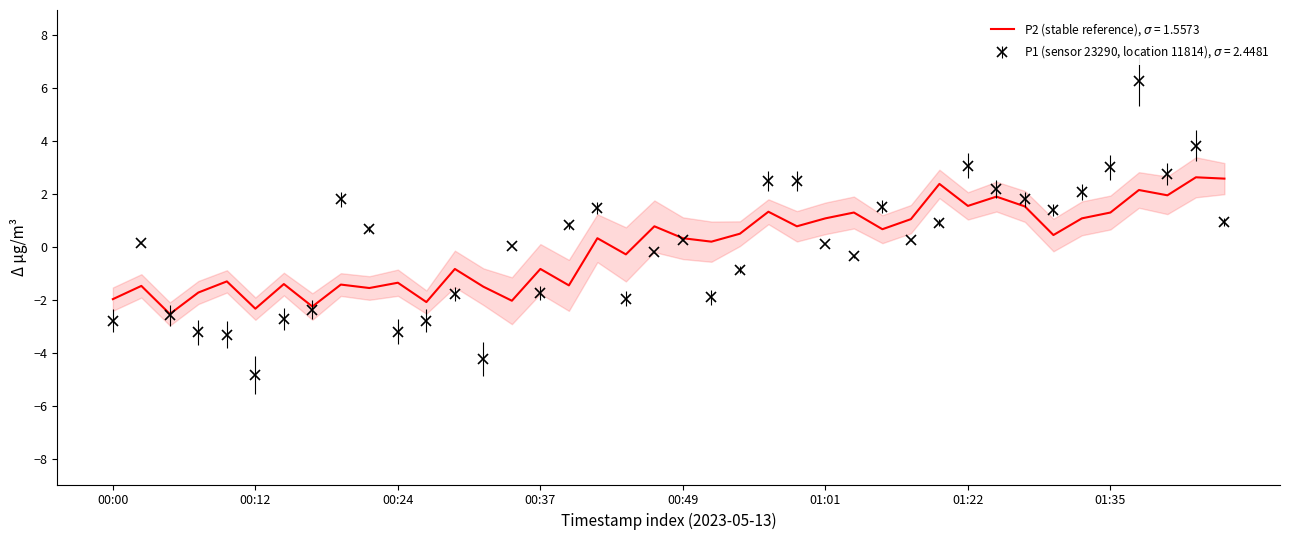

What is the total value across all series at 23?

3.9